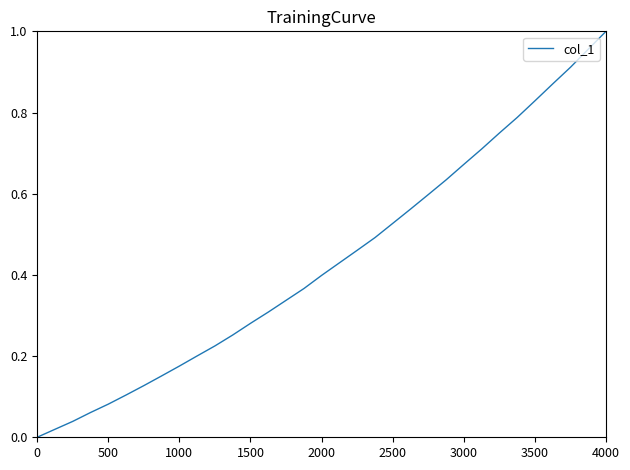

Which category has the highest value across all series?

4000